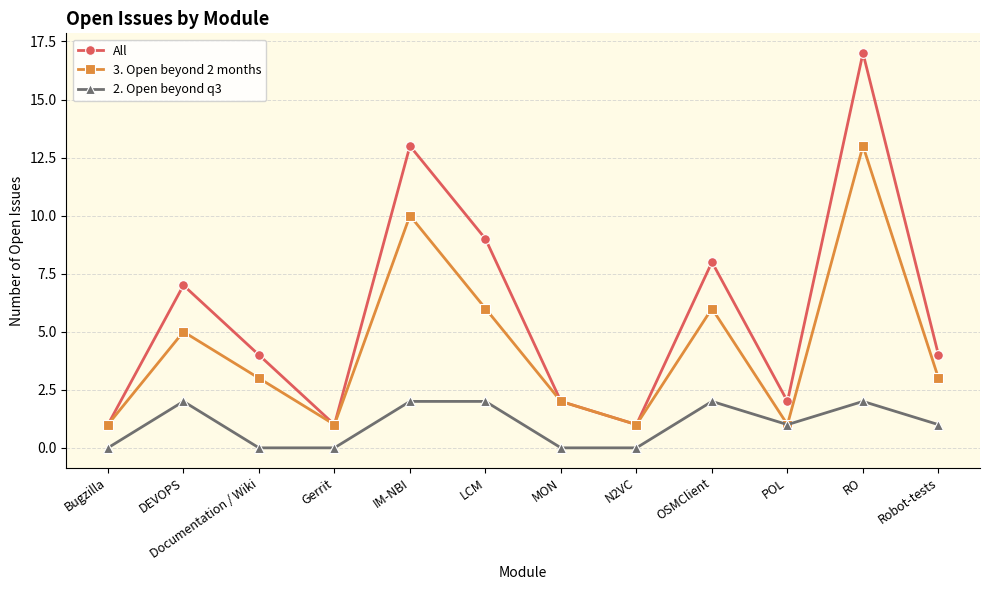

What are all the series names shown in the legend?

All, 3. Open beyond 2 months, 2. Open beyond q3